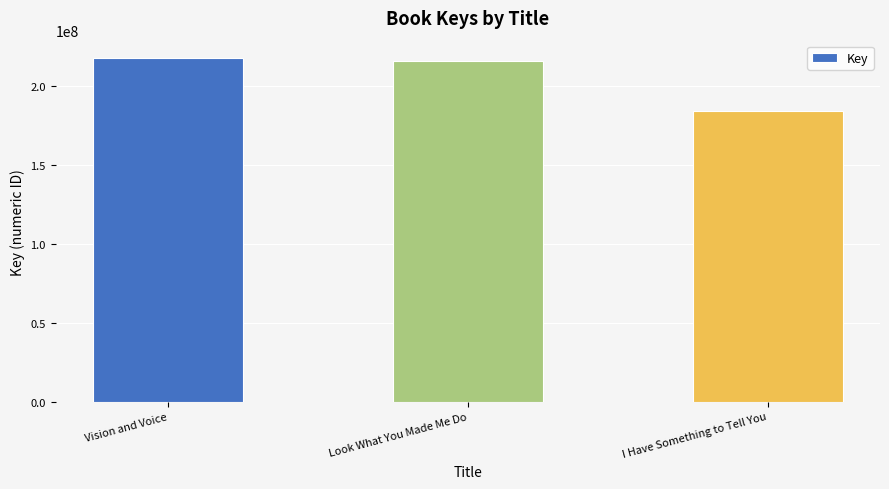

Between Vision and Voice and Look What You Made Me Do, which is larger?

Vision and Voice